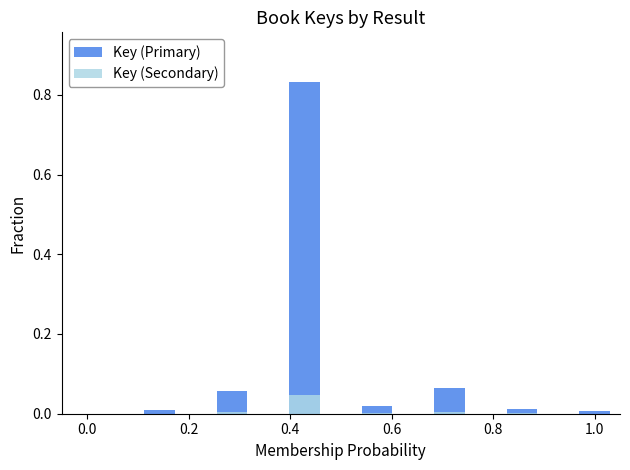

Rank the series at 0.2 from lowest to highest value.

Key (Secondary), Key (Primary)